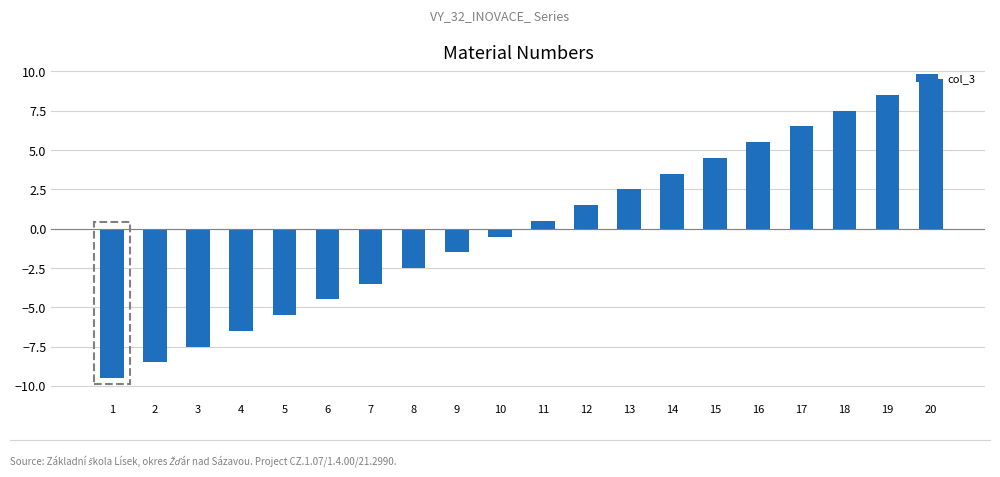

What is the approximate value at 11?

0.5